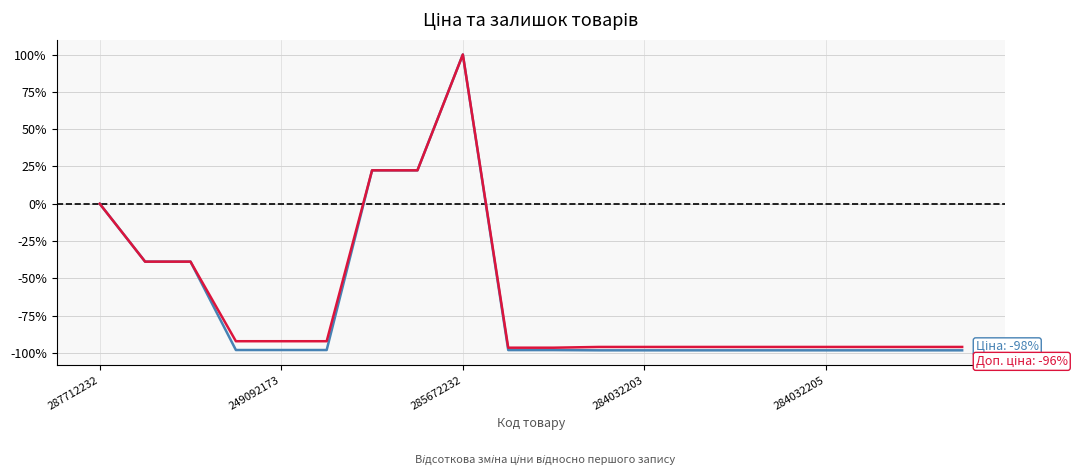

What is the smallest value displayed?

-98.2